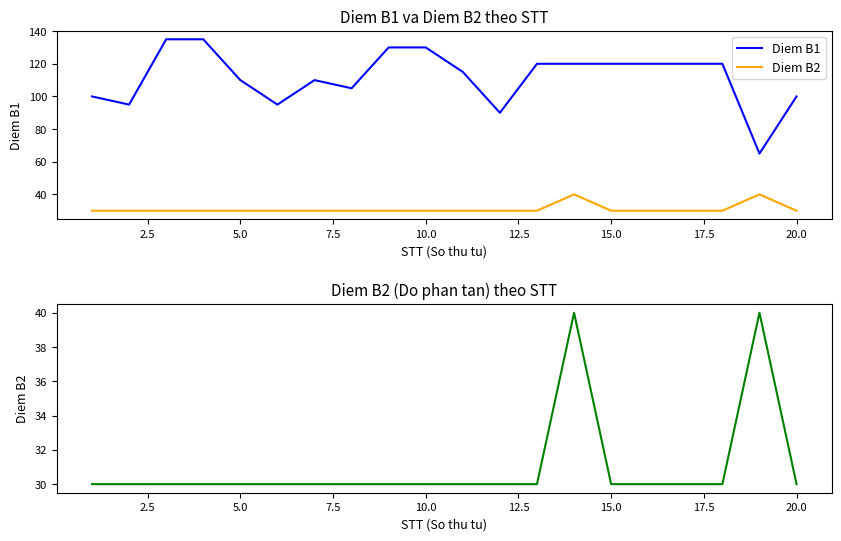

Reading left to right, extract all data points from this chart.

Diem B1: 100	95	135	135	110	95	110	105	130	130	115	90	120	120	120	120	120	120	65	100
Diem B2: 30	30	30	30	30	30	30	30	30	30	30	30	30	40	30	30	30	30	40	30